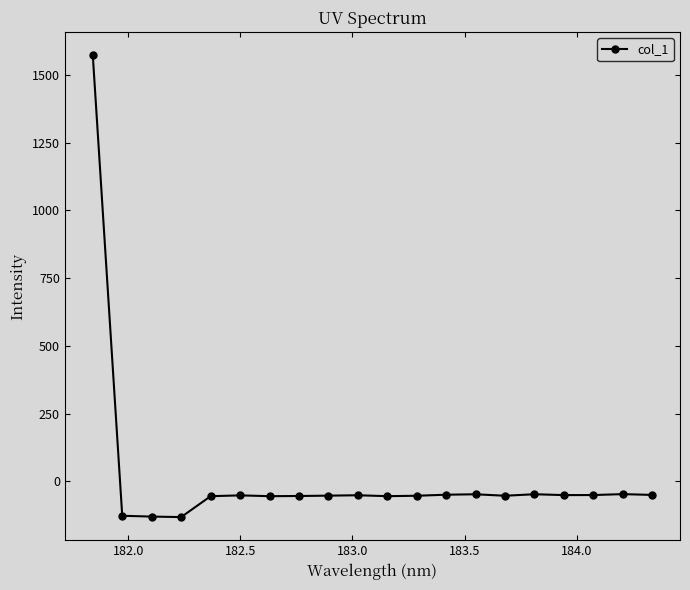

How many values are above zero?

1